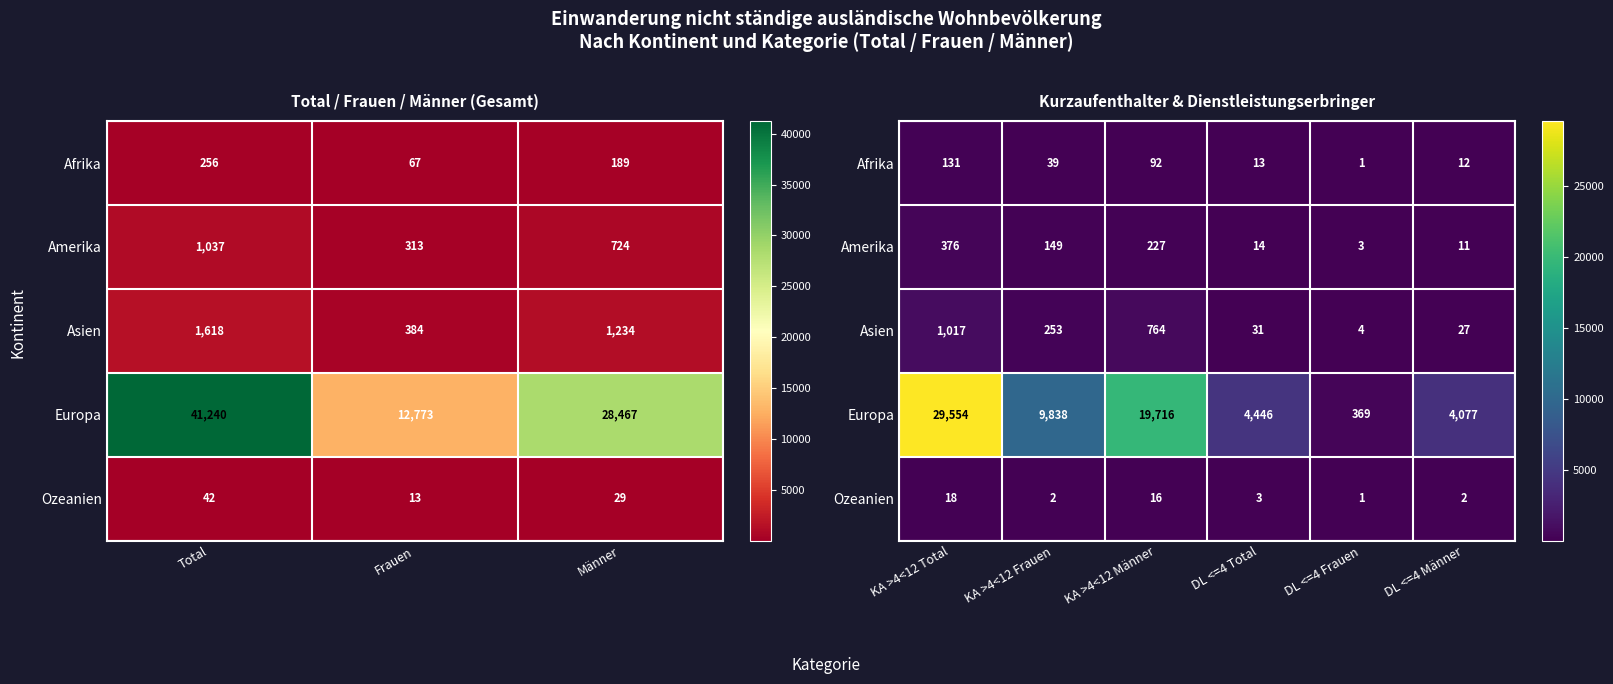

What is the minimum value for Amerika?

3